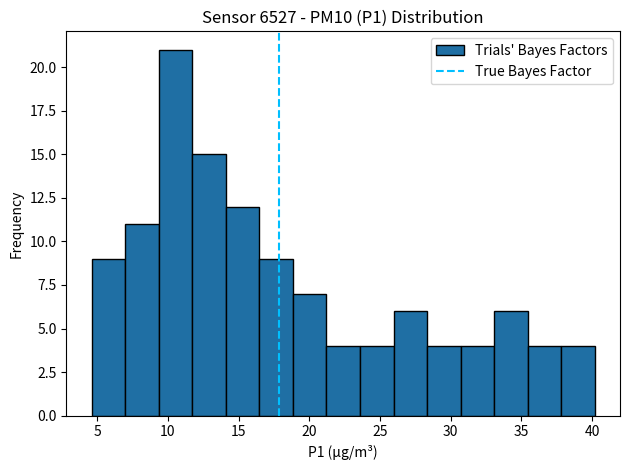

Reading left to right, list every bar in this chart as the range it spans on the x-axis followed by its height. Neither the bar edges nor the heights are printed on the chart, so give them approximately, as read against the axes.

4.5 to 7.0: 9
7.0 to 9.5: 11
9.5 to 11.5: 21
11.5 to 14.0: 15
14.0 to 16.5: 12
16.5 to 19.0: 9
19.0 to 21.0: 7
21.0 to 23.5: 4
23.5 to 26.0: 4
26.0 to 28.5: 6
28.5 to 30.5: 4
30.5 to 33.0: 4
33.0 to 35.5: 6
35.5 to 38.0: 4
38.0 to 40.0: 4